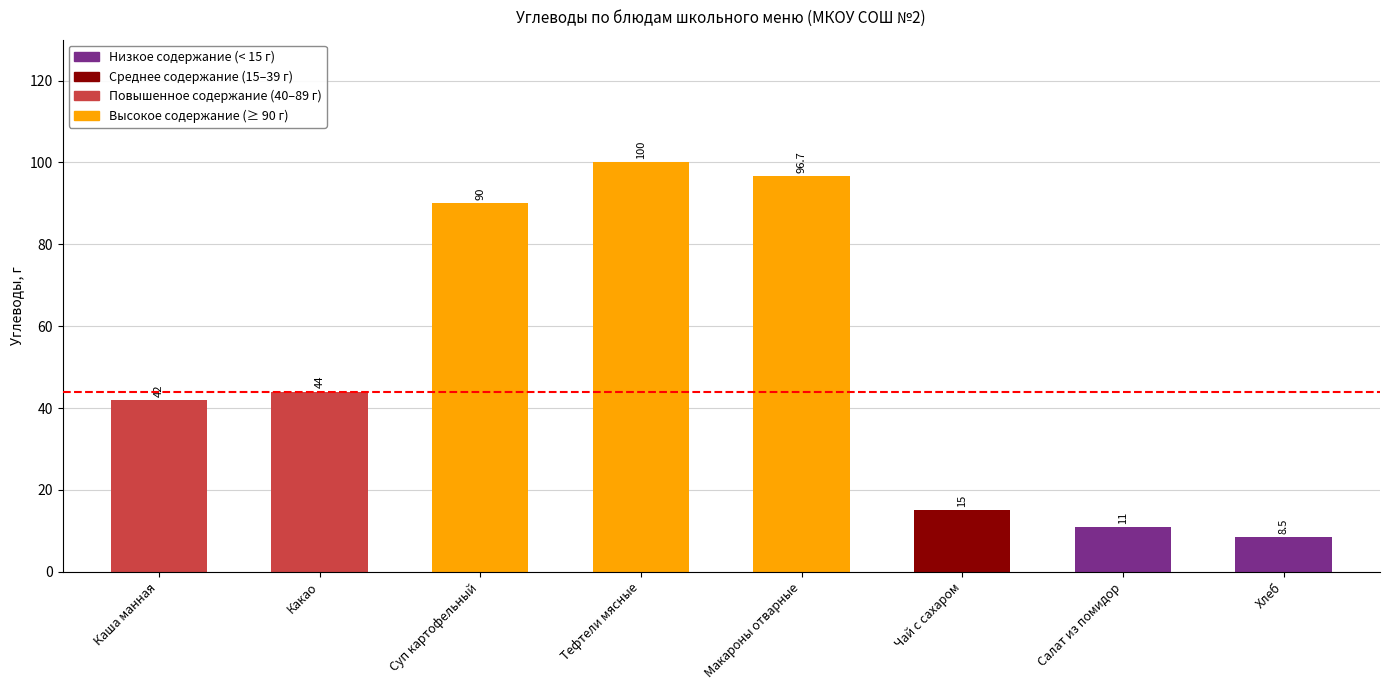

What is the change in value from Суп картофельный to Хлеб?

-81.5